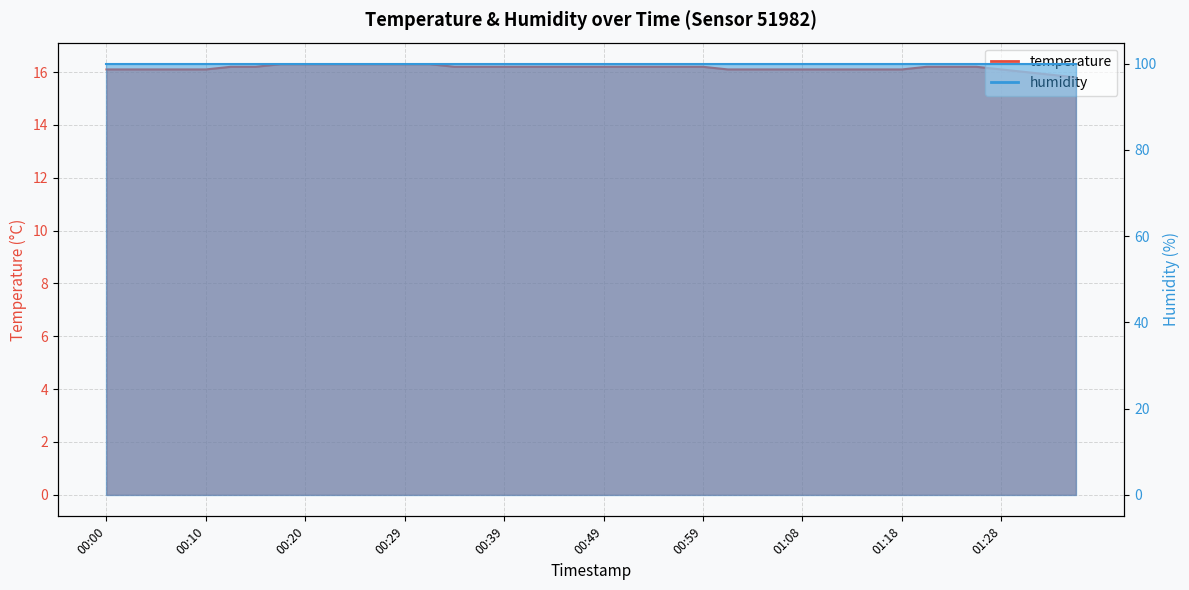

What is the sum of all values?

646.4